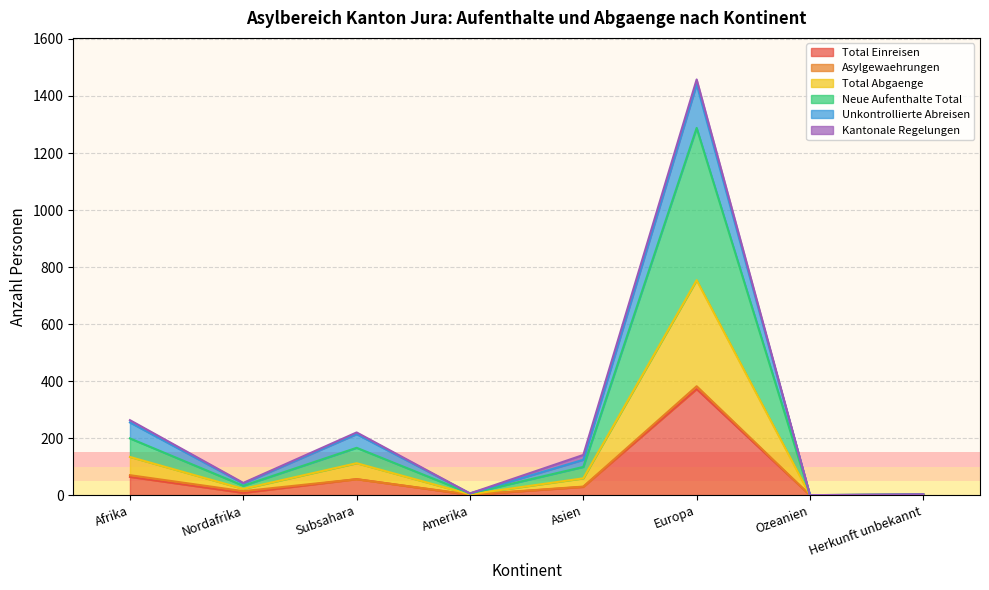

At how many categories does at least one series exceed 592?

1